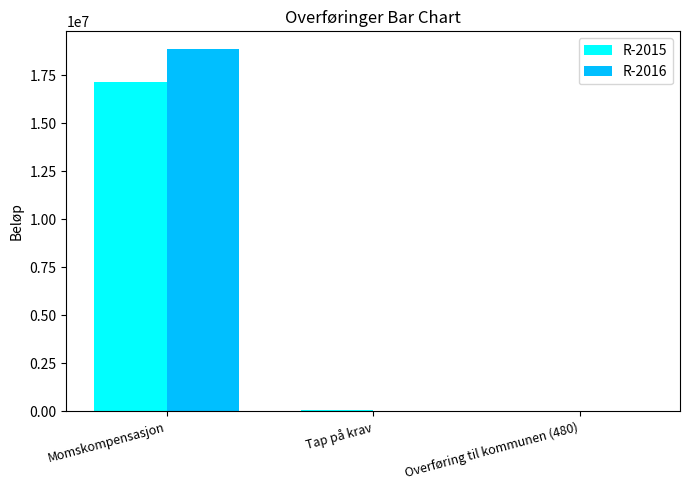

At which category is the sum across all series the highest?

Momskompensasjon